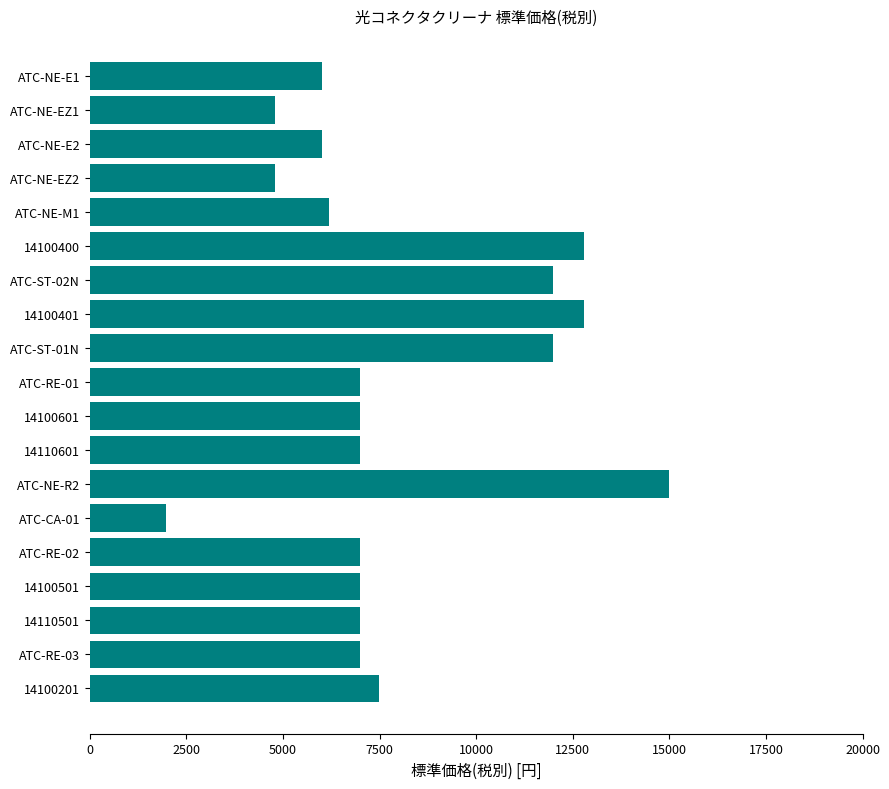

What is the difference between the maximum and minimum values?

13020